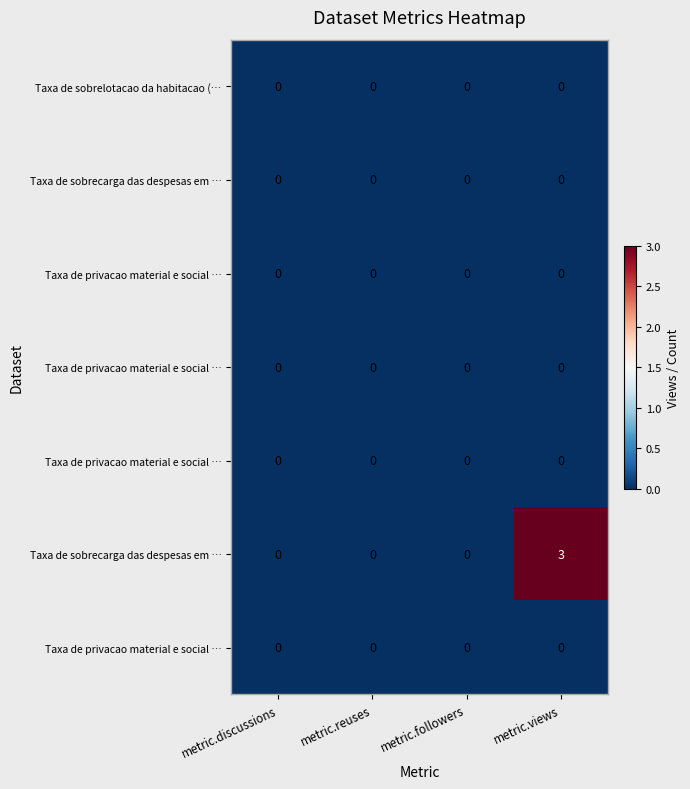

Which category has the highest value across all series?

metric.views